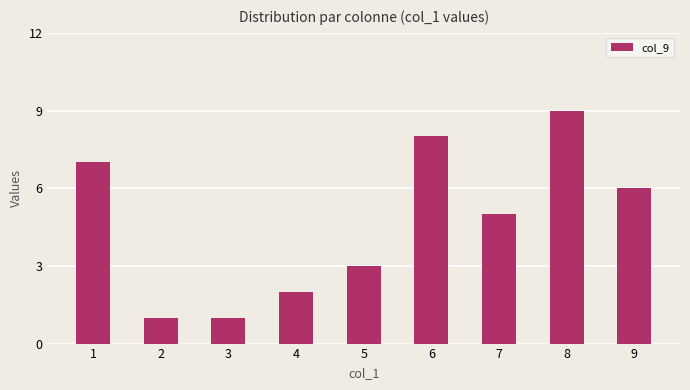

Which has a higher value, 5 or 6?

6